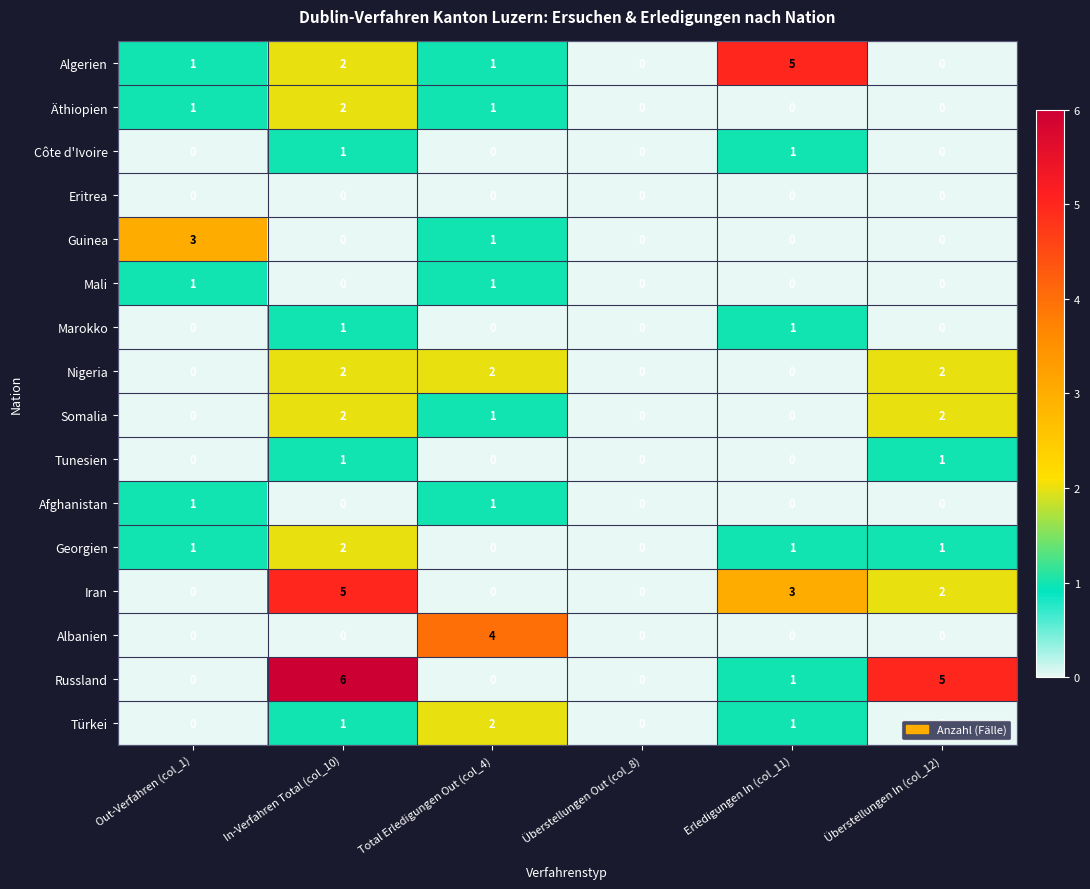

At which category does the chart reach its peak across all series?

In-Verfahren Total (col_10)